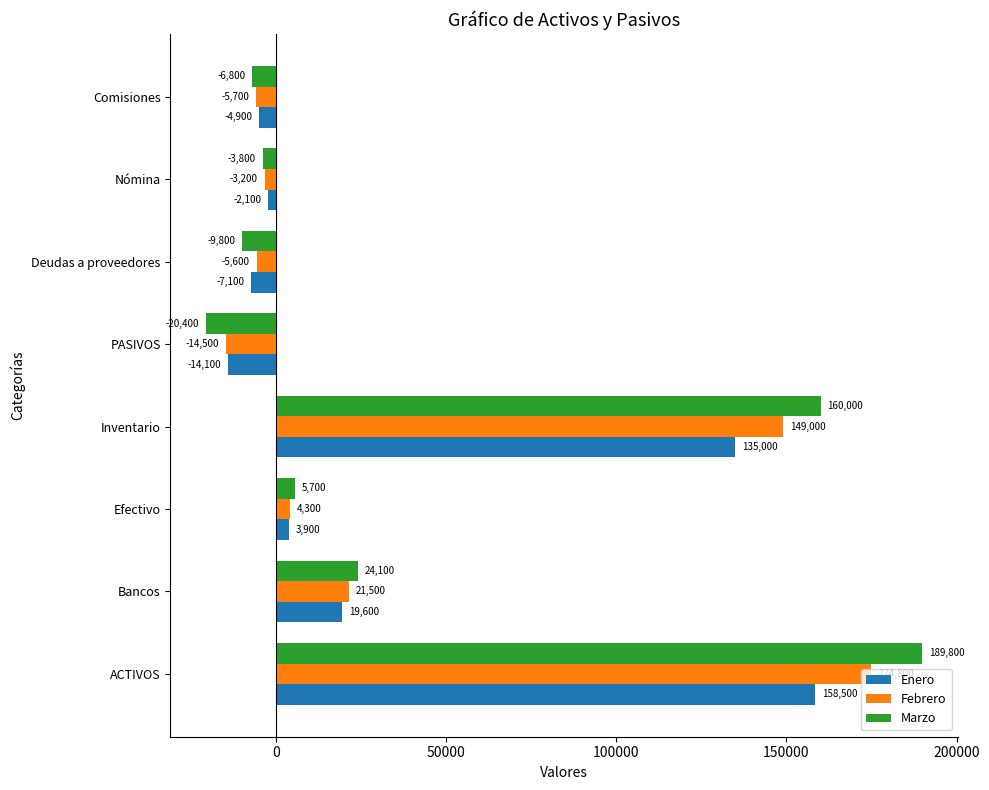

How many data points does each series have?

8